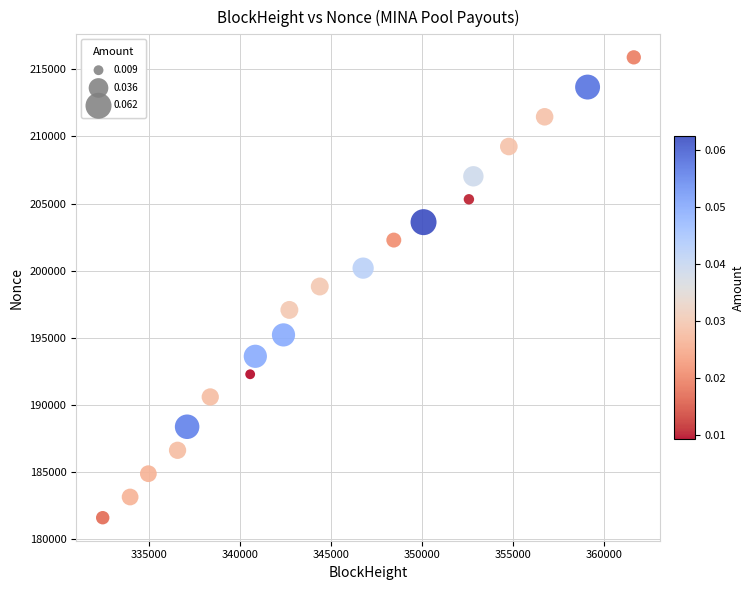

What is the range of X values (max minus min)?

29136